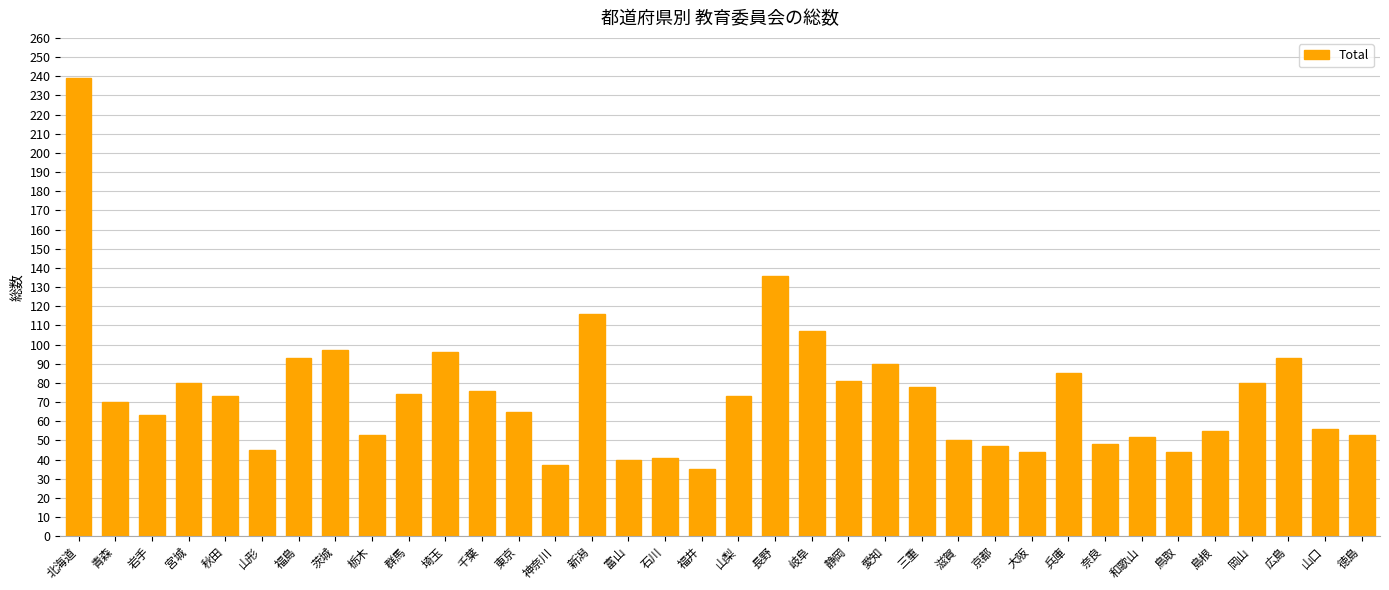

Count the number of data series in this chart.

1